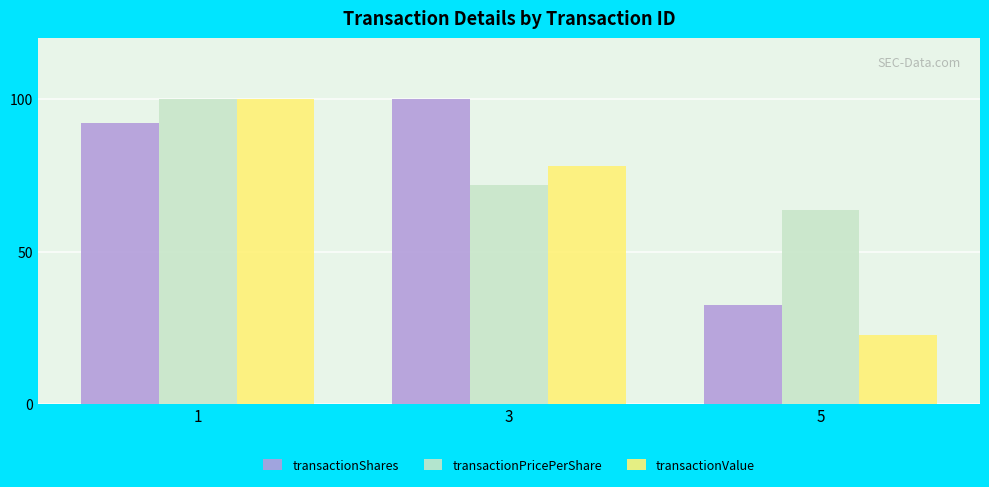

Is the value of transactionValue at 1 greater than the value of transactionShares at 1?

Yes